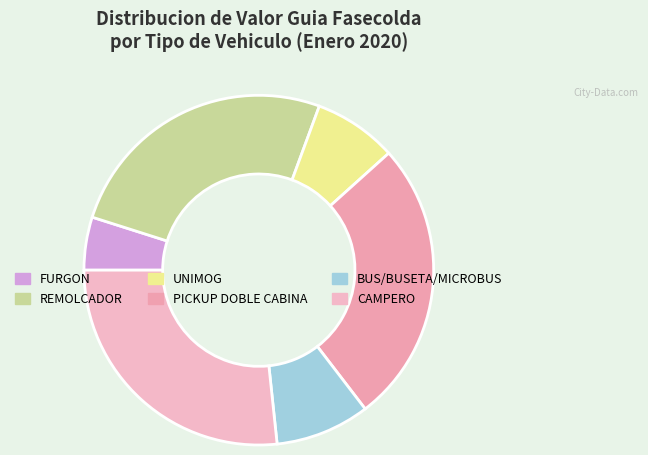

How many segments does this pie chart have?

6